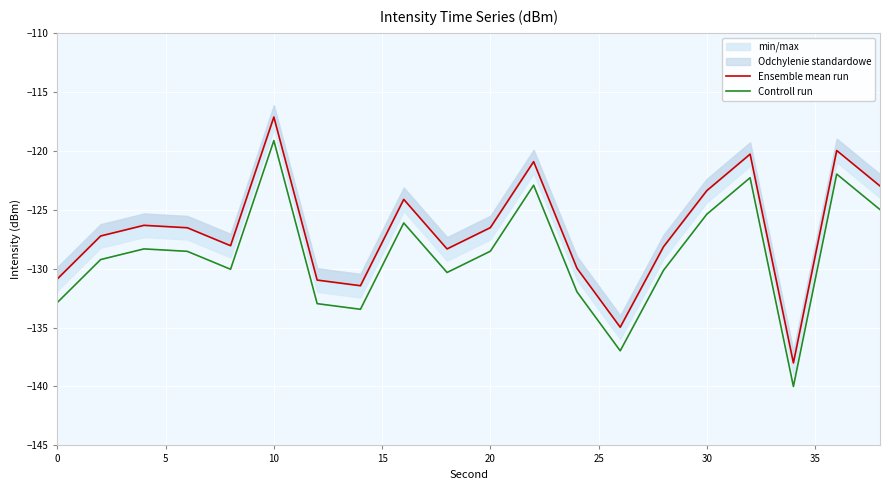

What is the highest value of the Controll run series?

-119.1